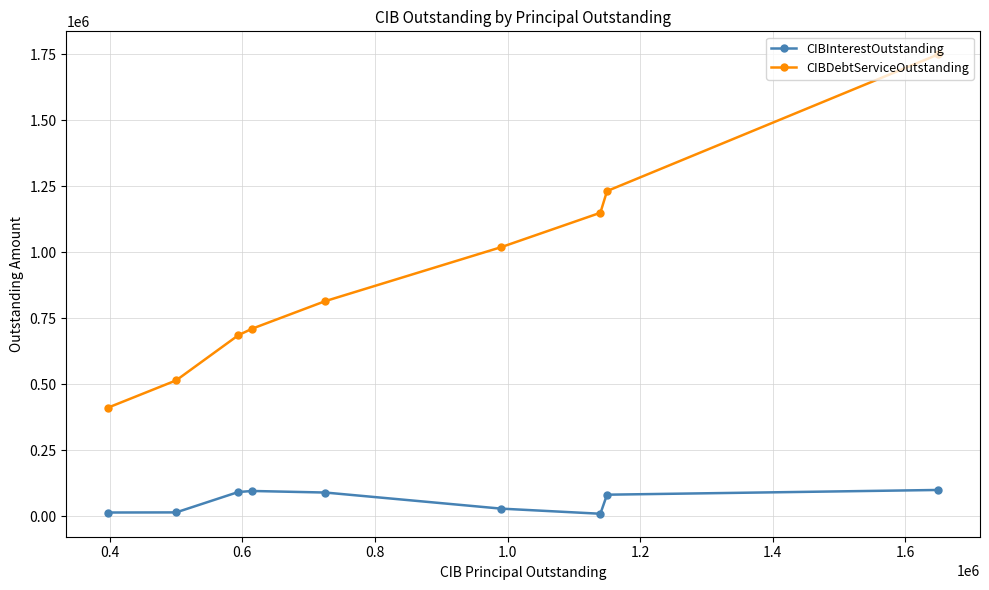

True or false: CIBInterestOutstanding has more than 2 points higher than both neighbors.

False